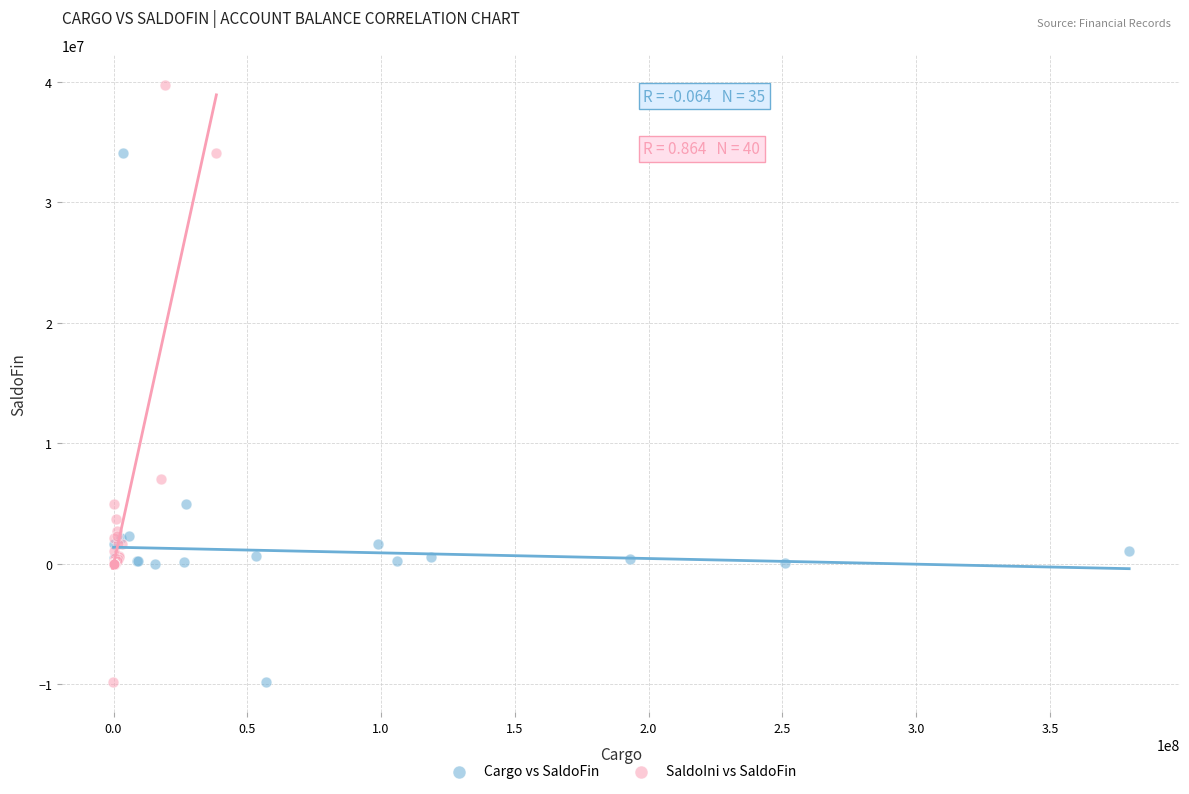

Which series has the widest spread of Y values?

SaldoIni vs SaldoFin